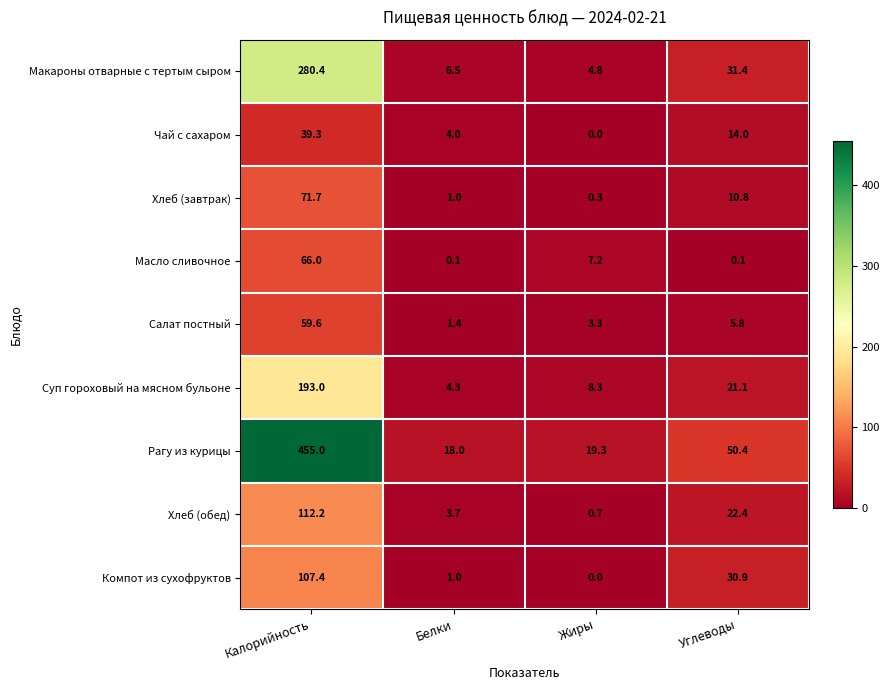

What value does the Масло сливочное series have at Калорийность?

66.0